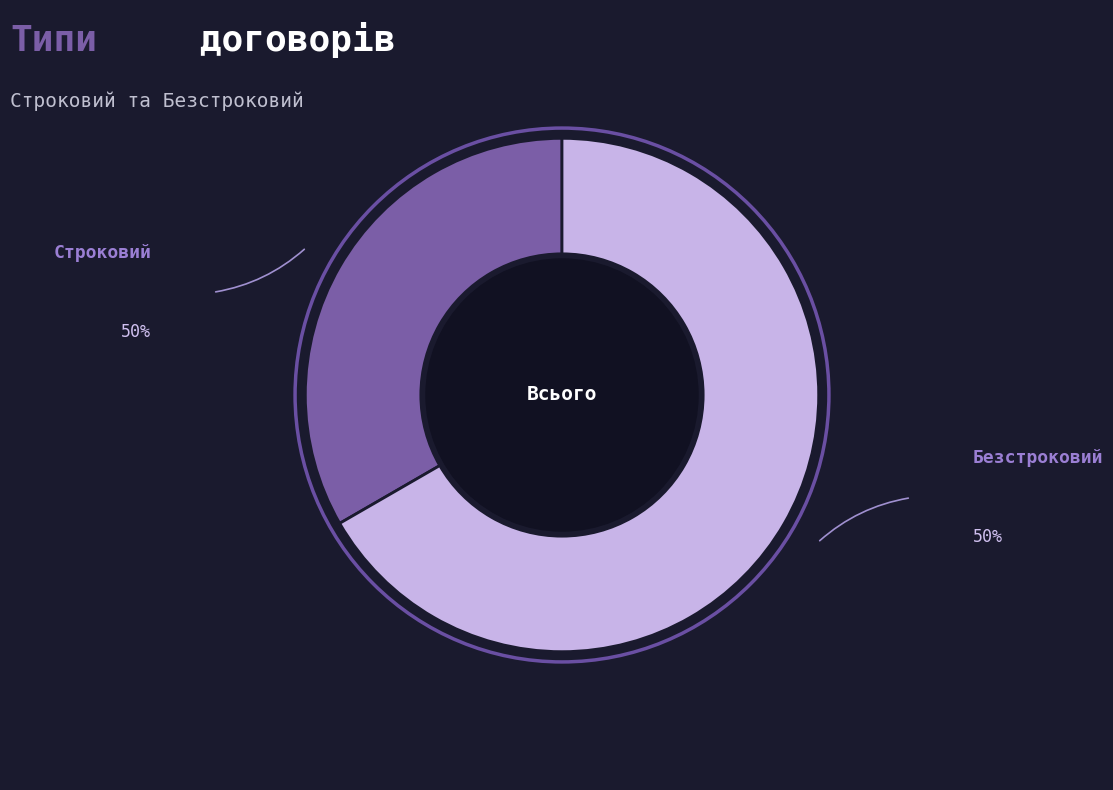

Which category has the smallest portion of the pie?

Строковий